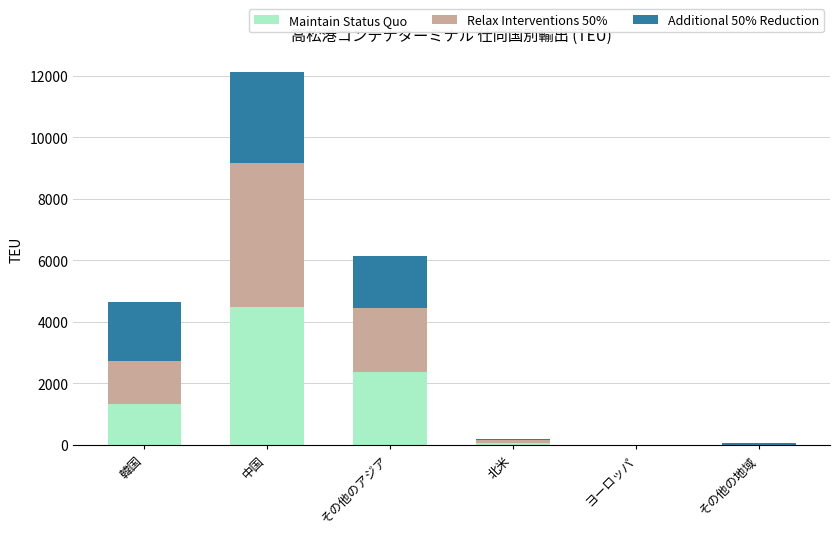

What is the total value across all series at 韓国?

4659